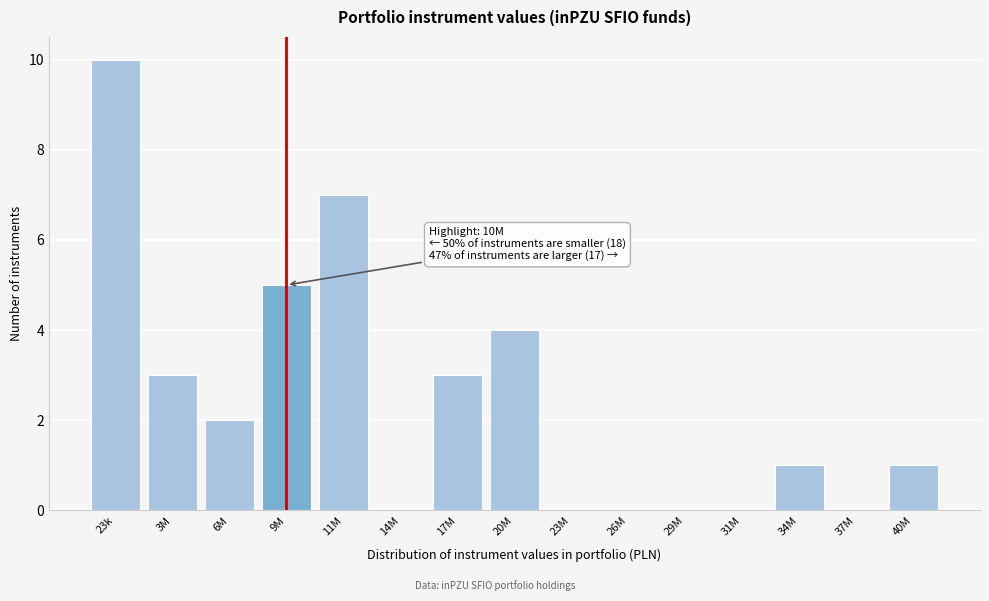

Reading right to left, transcribe all the data shown in this chart.

40M=1	37M=0	34M=1	31M=0	29M=0	26M=0	23M=0	20M=4	17M=3	14M=0	11M=7	9M=5	6M=2	3M=3	23k=10